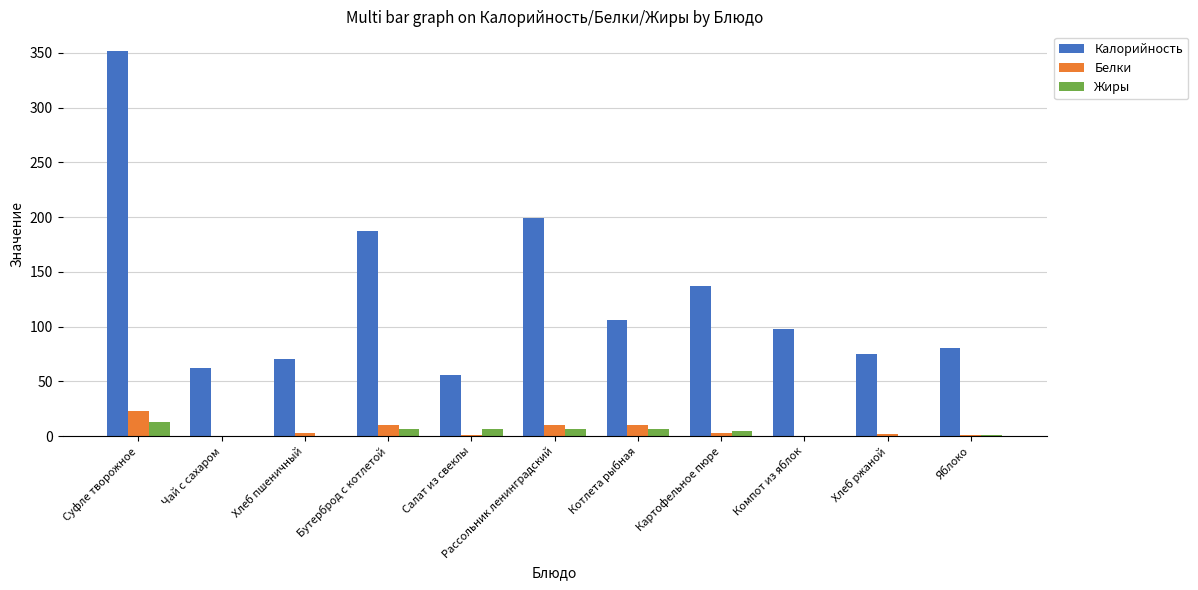

What is the total value across all series at Компот из яблок?

98.3